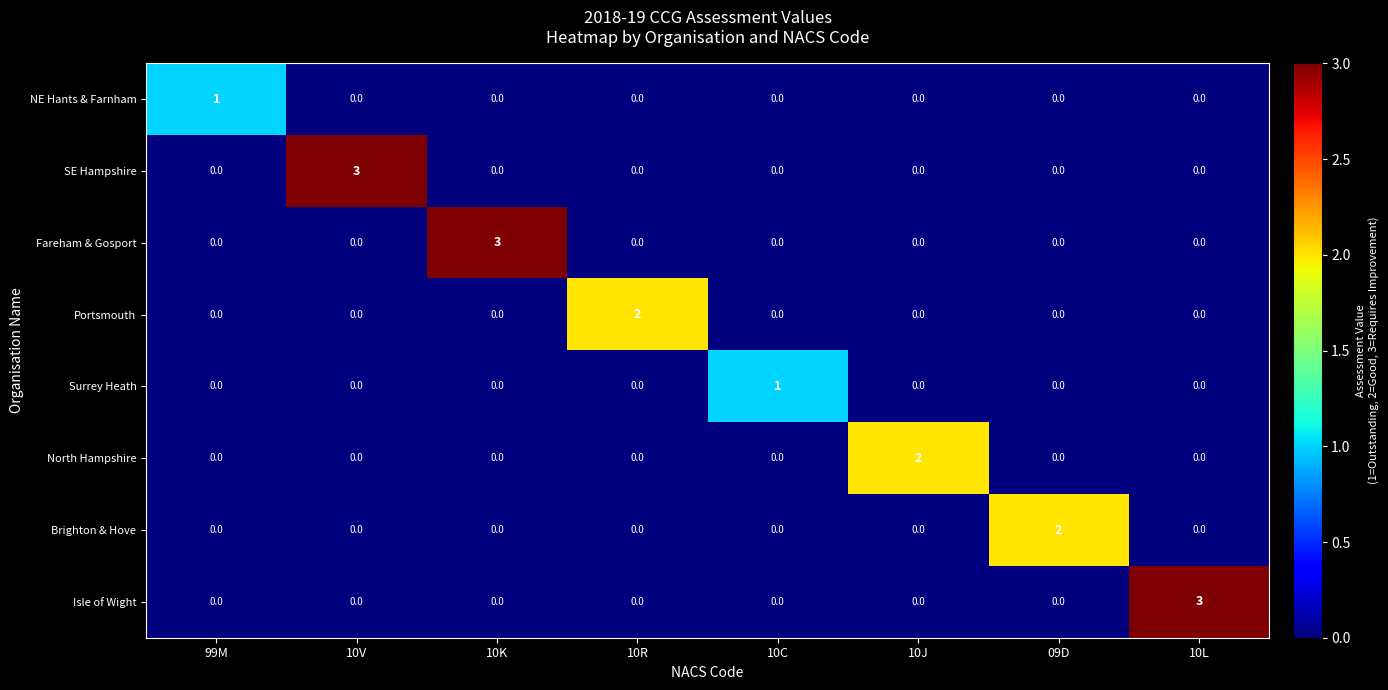

What is the greatest value displayed?

3